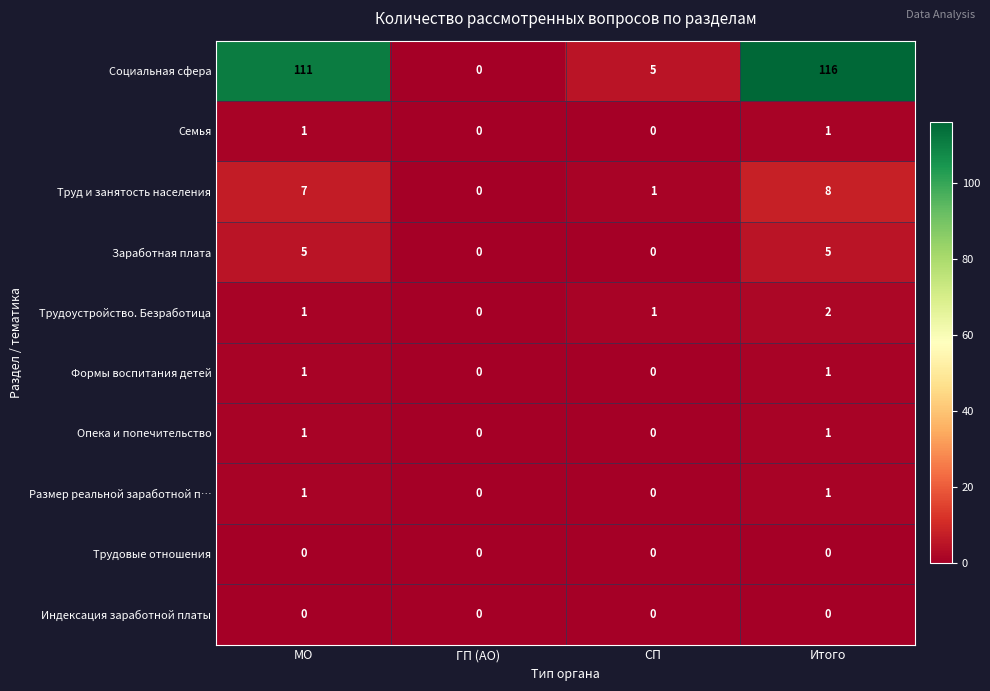

True or false: Семья has a value of 0 at МО.

False